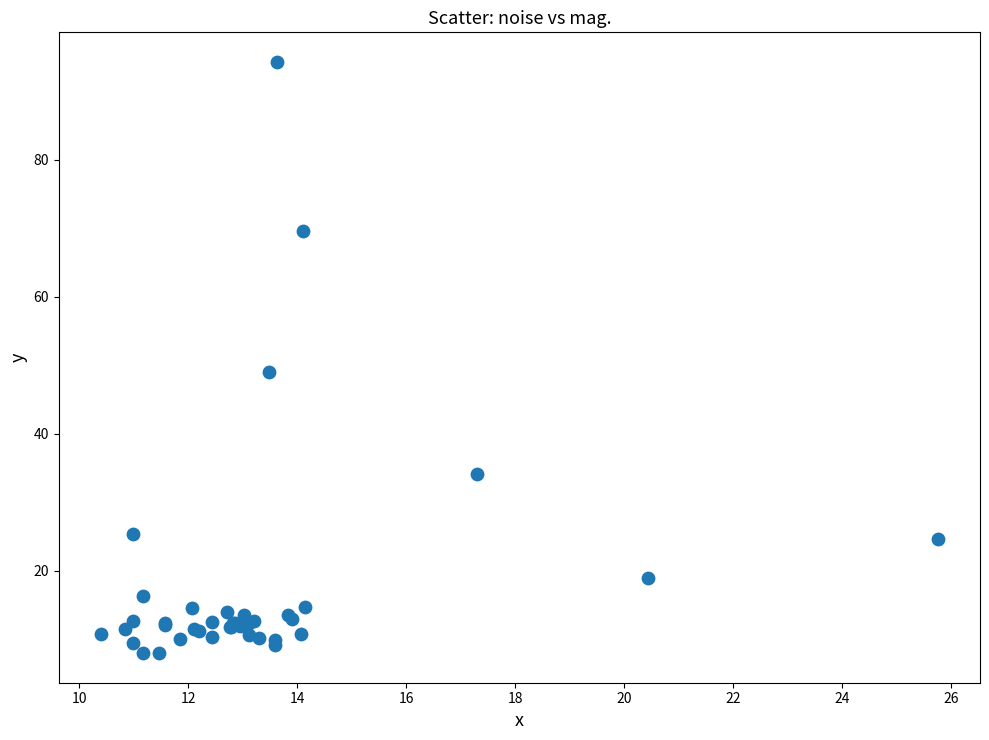

What Y value in the scatter plot is closest to 51?

49.0